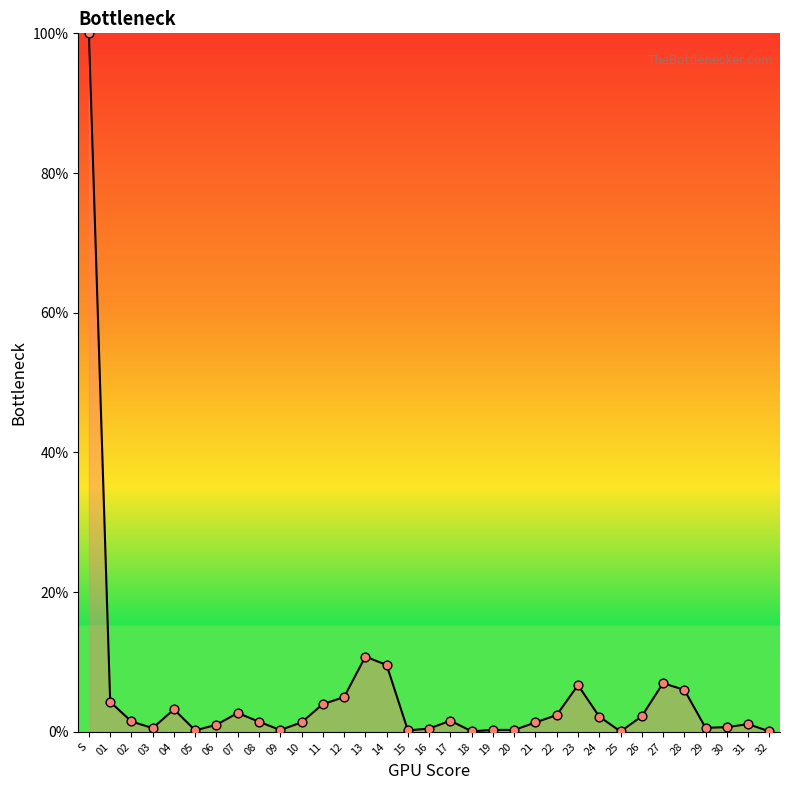

Which has a higher value, 18 or 04?

04